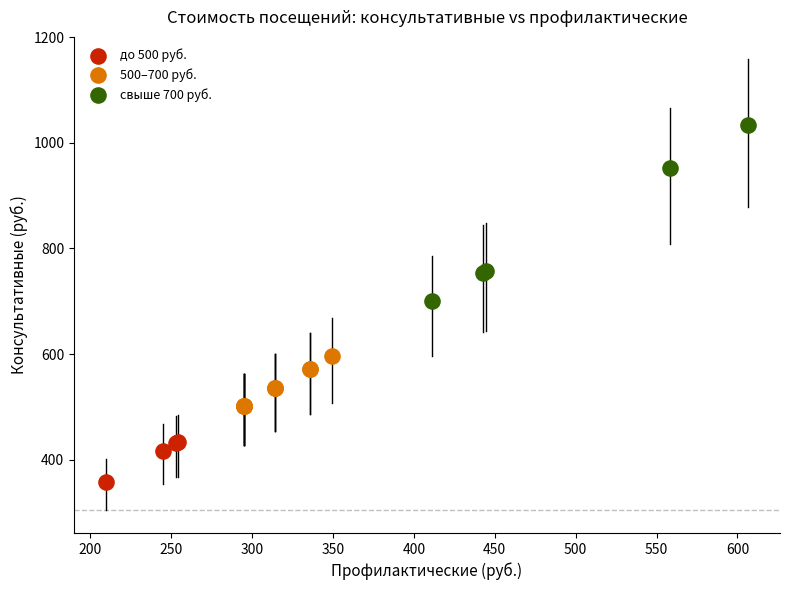

Which series contains the lowest Y value?

до 500 руб.